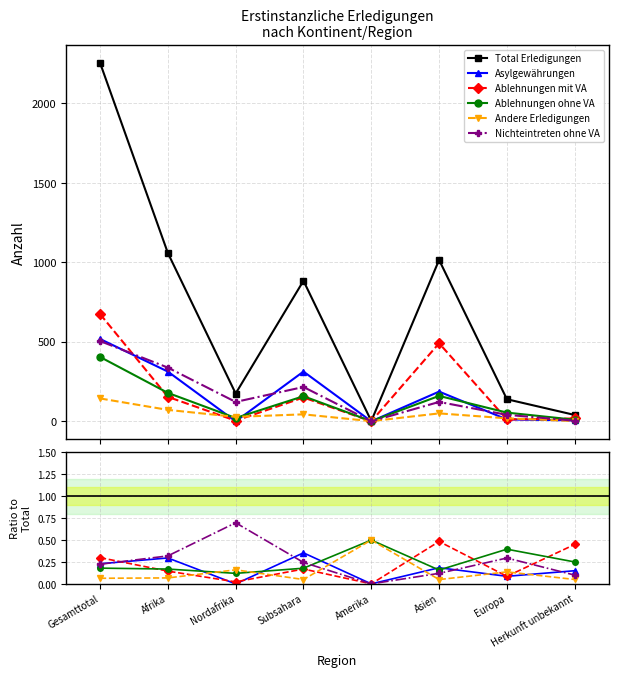

Is the value of Ablehnungen mit VA at Gesamttotal greater than the value of Andere Erledigungen at Herkunft unbekannt?

Yes